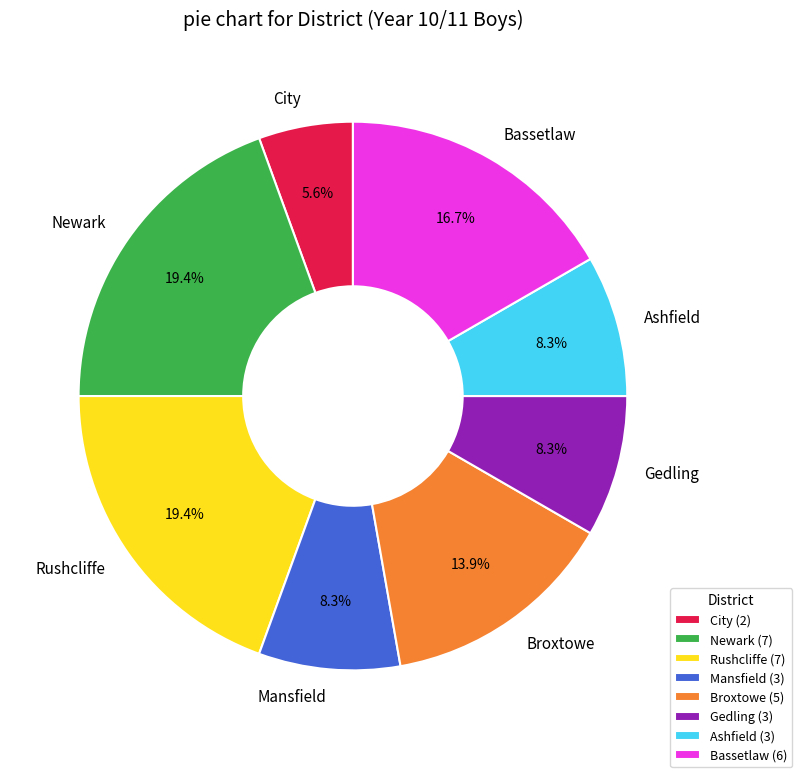

Approximately how many times larger is the value at Newark compared to Broxtowe?

1.4